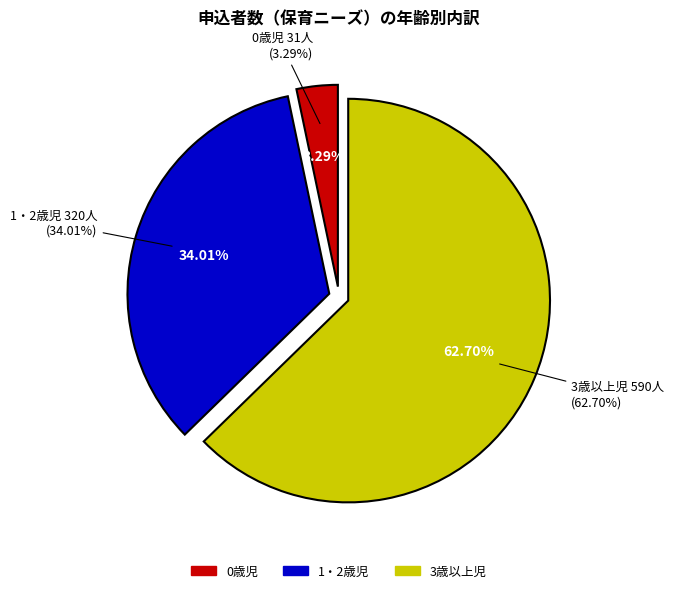

To the nearest percent, what percentage of the pie is 3歳以上児?

63%